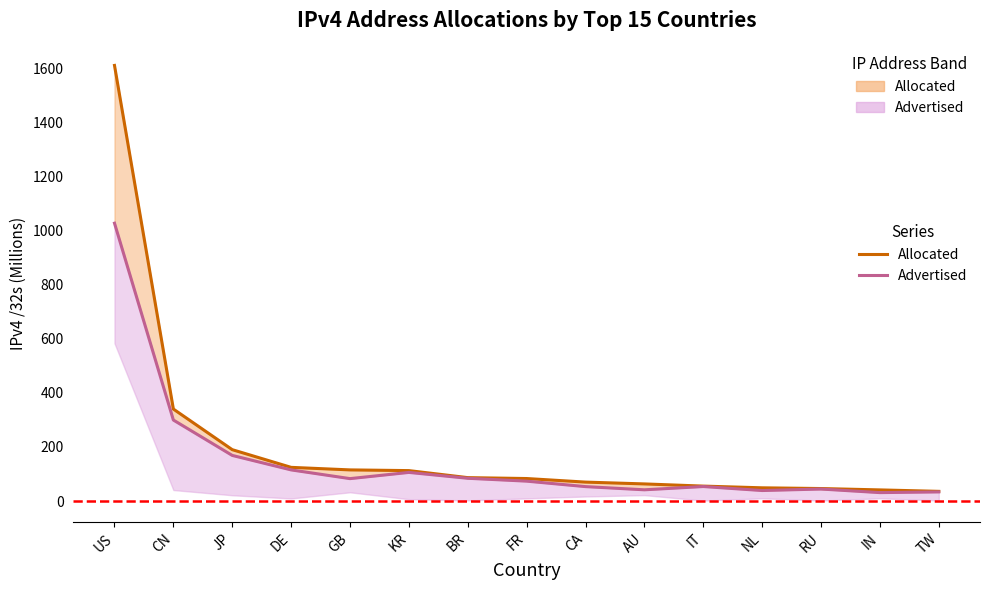

What is the approximate value of Advertised at DE?

115.1